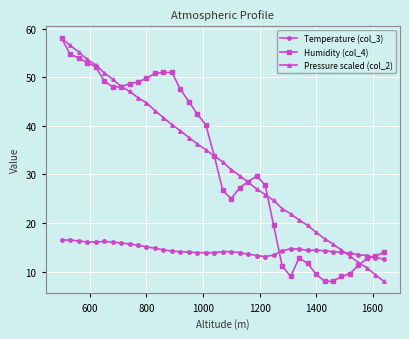

True or false: Temperature (col_3) has more than 0 interior local peaks.

True